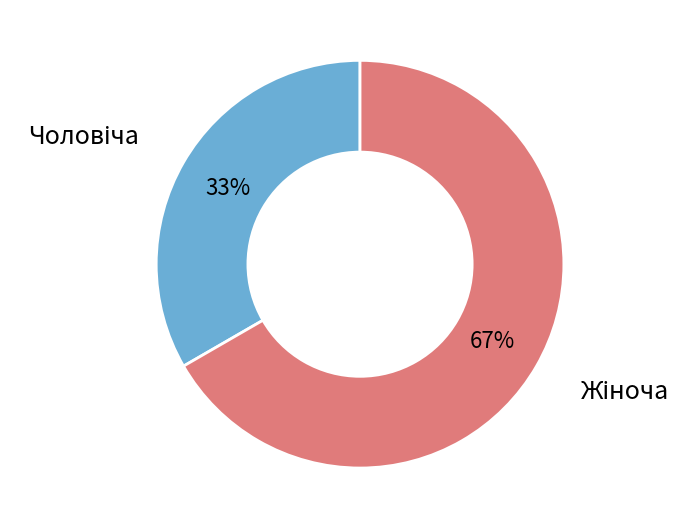

Is there any slice that represents more than half of the pie?

Yes